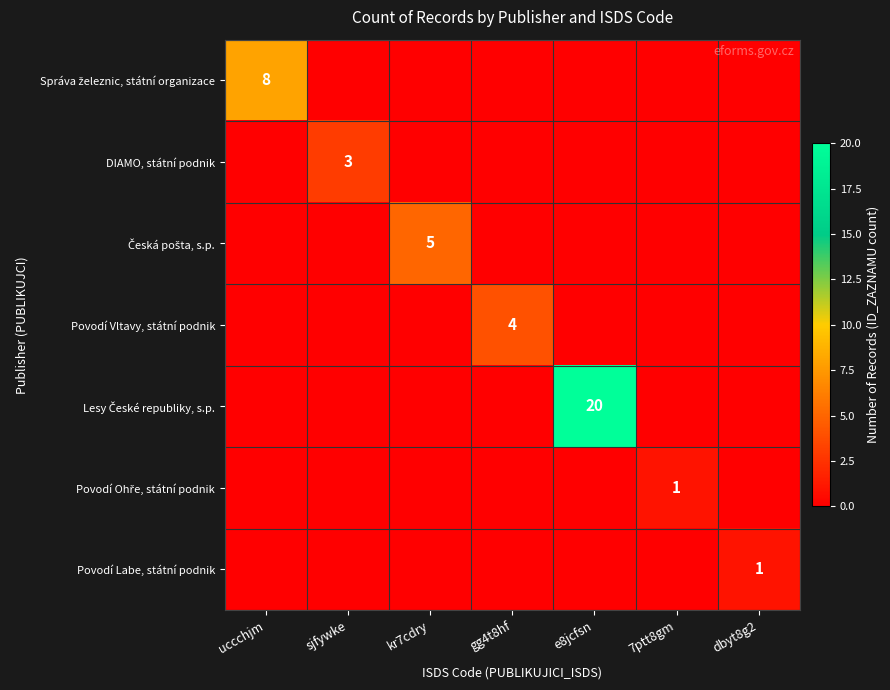

Rank the series at 7ptt8gm from highest to lowest value.

Povodí Ohře, státní podnik, Správa železnic, státní organizace, DIAMO, státní podnik, Česká pošta, s.p., Povodí Vltavy, státní podnik, Lesy České republiky, s.p., Povodí Labe, státní podnik